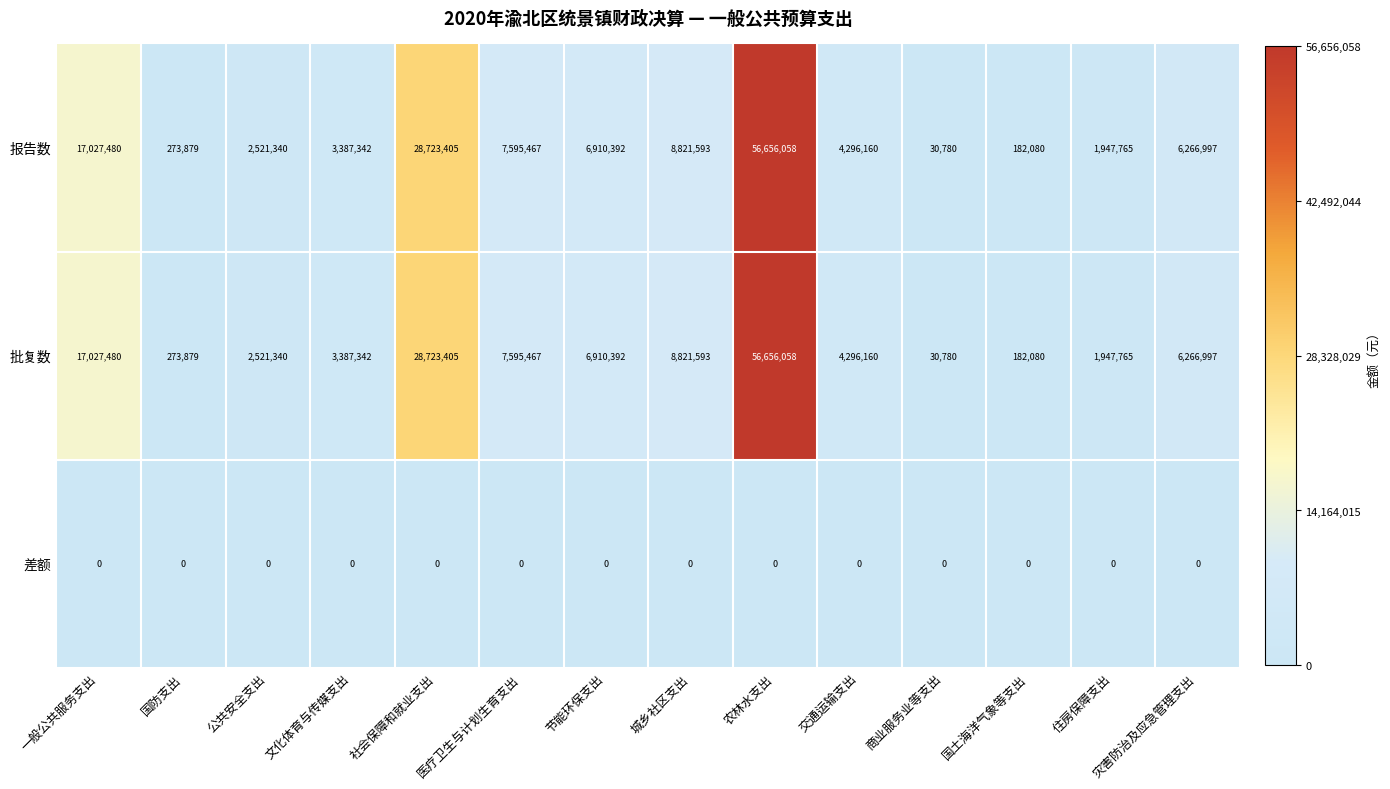

At which category is the sum across all series the highest?

农林水支出